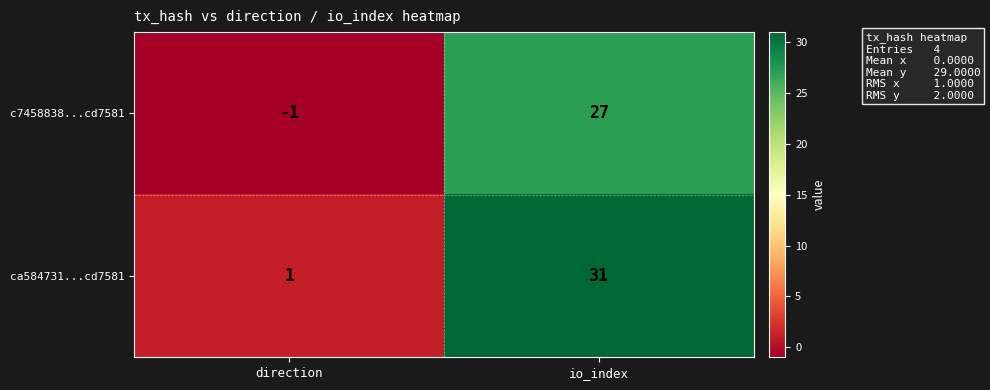

Which series has the largest total across all categories?

ca584731...cd7581